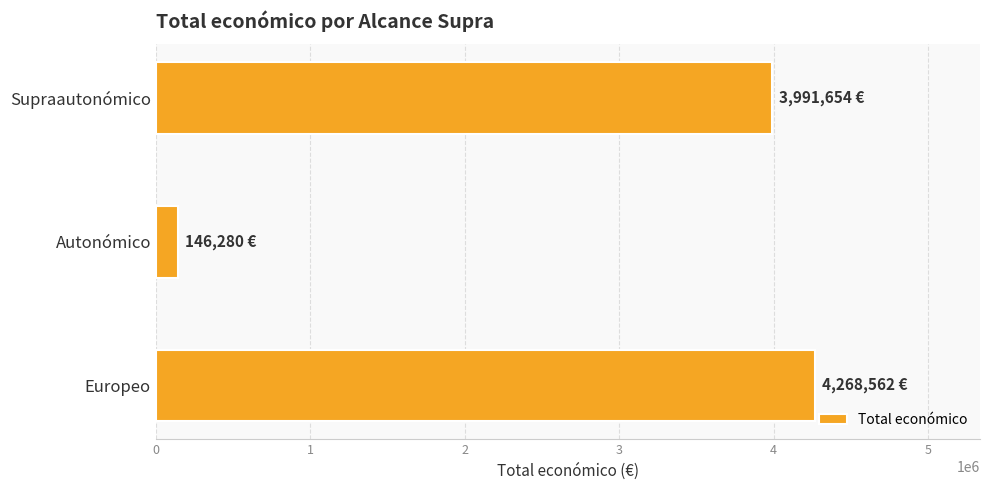

How many distinct data groups are displayed?

1